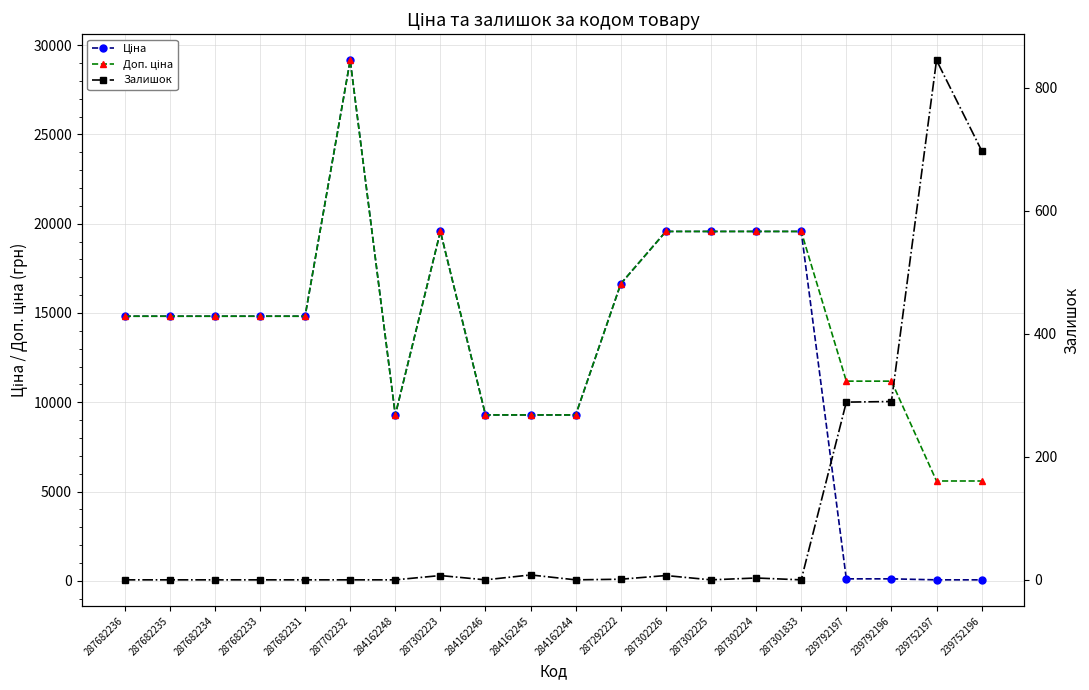

What is the sum of the Залишок values at 239792197 and 287302223?

296.0